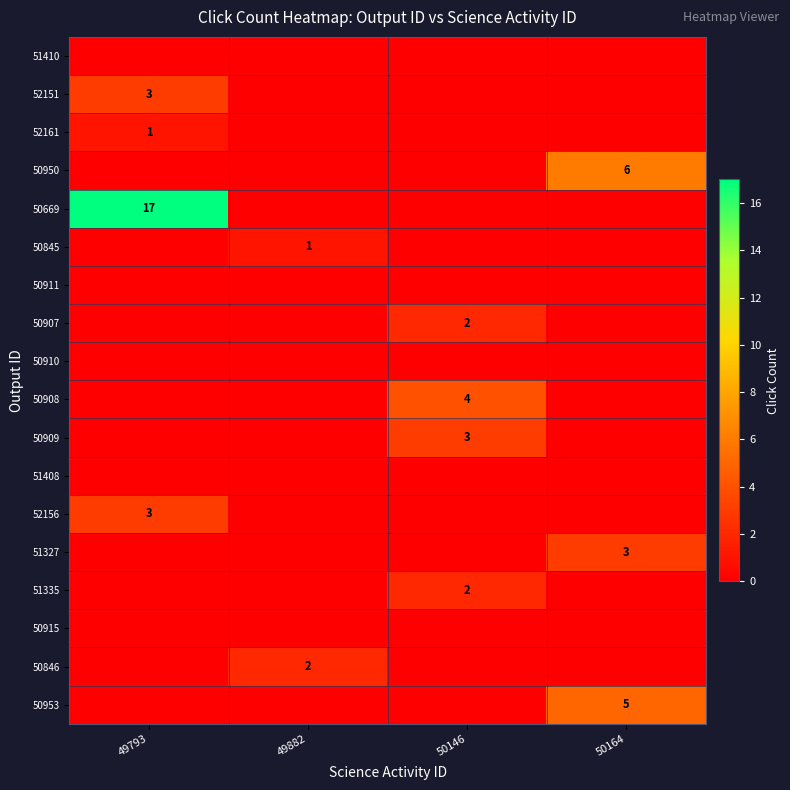

The value of 52156 at 49793 is 5. True or false?

False